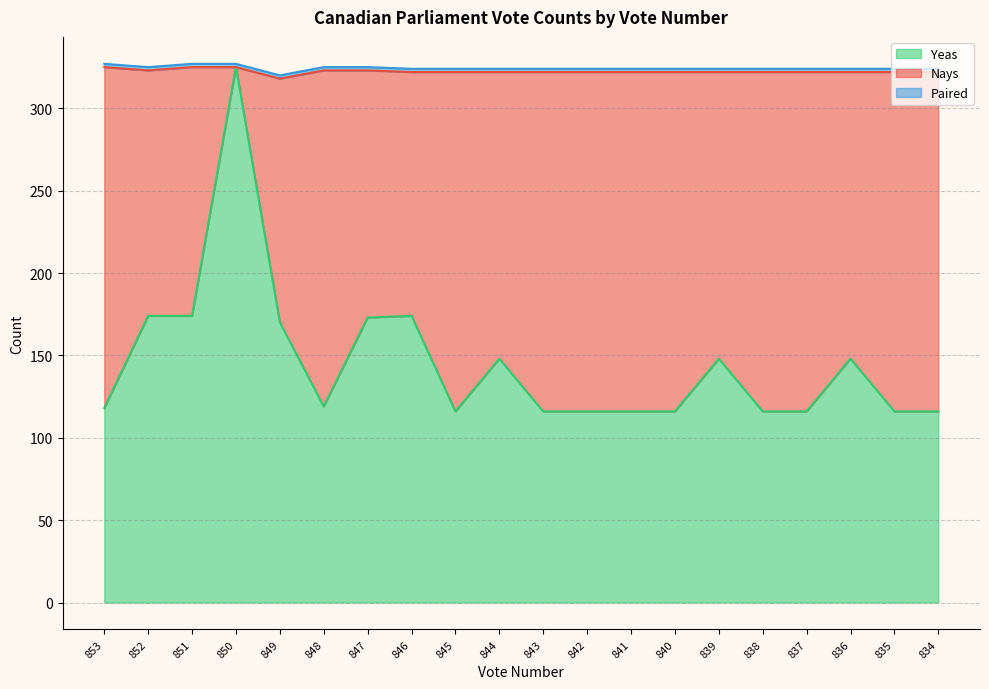

What is the minimum value for Yeas?

116